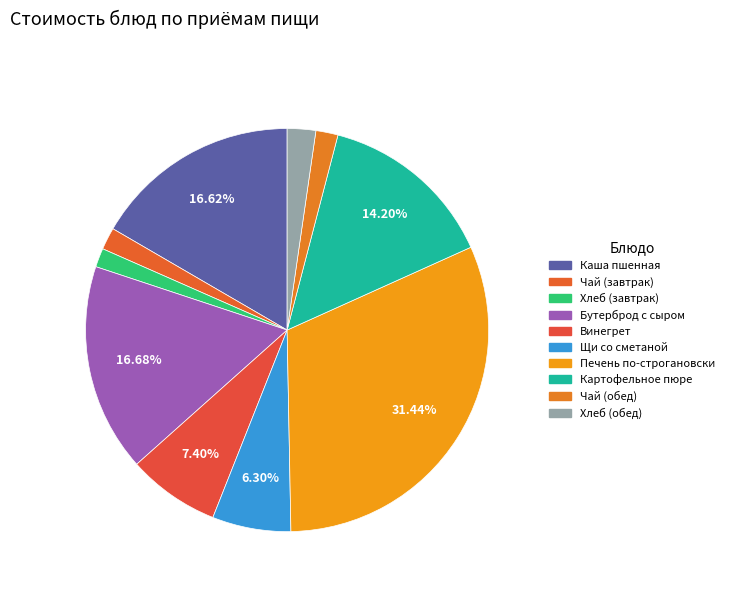

What is the smallest slice in the pie chart?

Хлеб (завтрак)